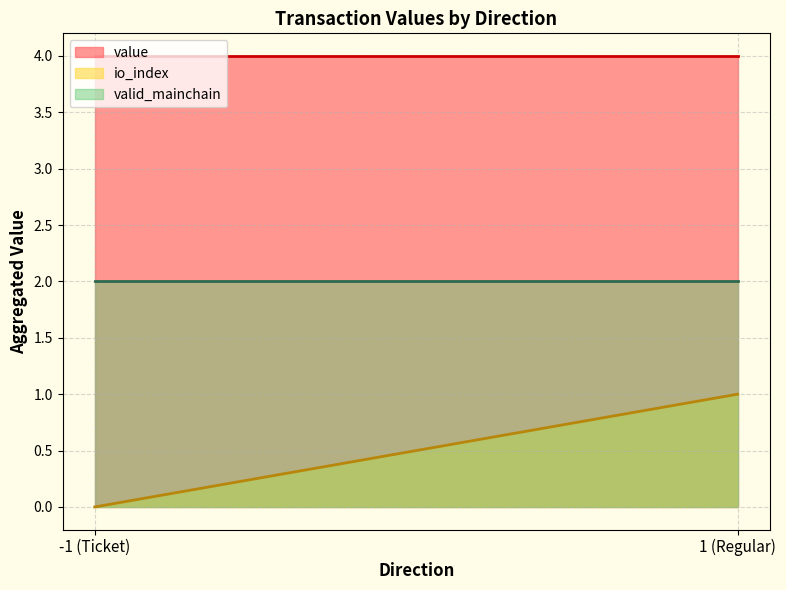

How many lines are shown in the chart?

3